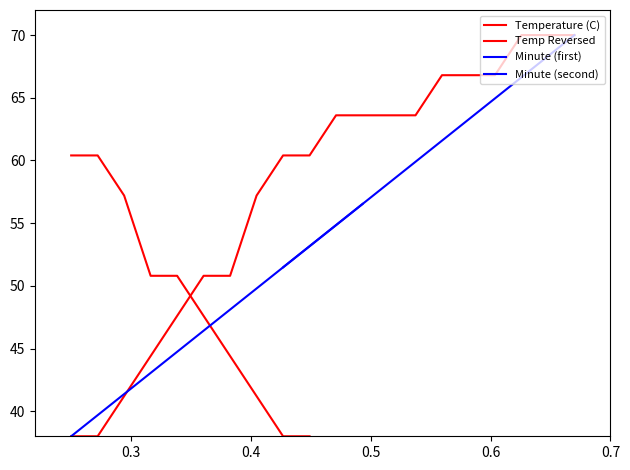

What is the difference between the second highest and minimum values?

32.0